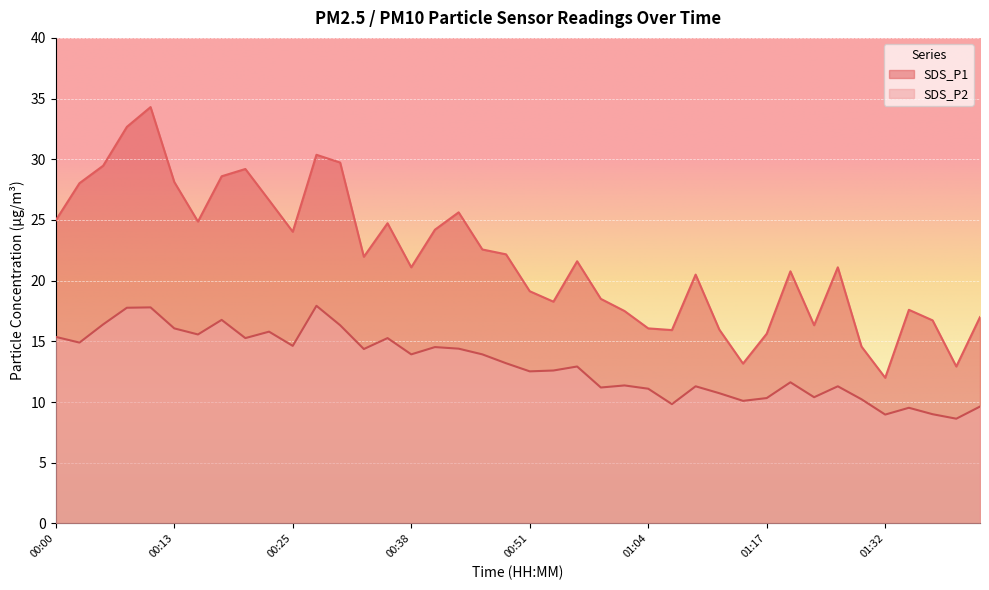

What is the value of the SDS_P1 point at the 27th from the left?

15.9